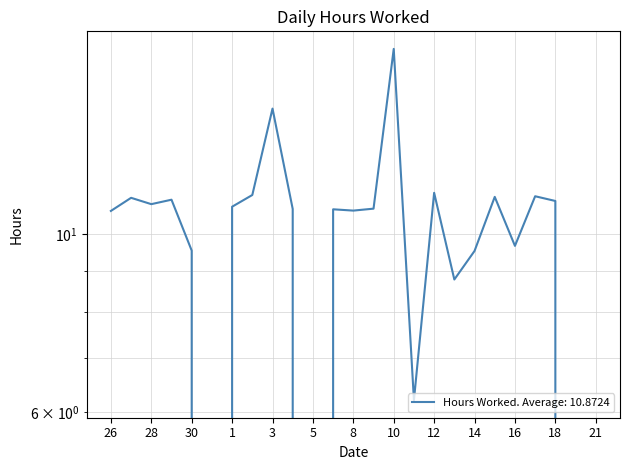

How many data points does each series have?

25